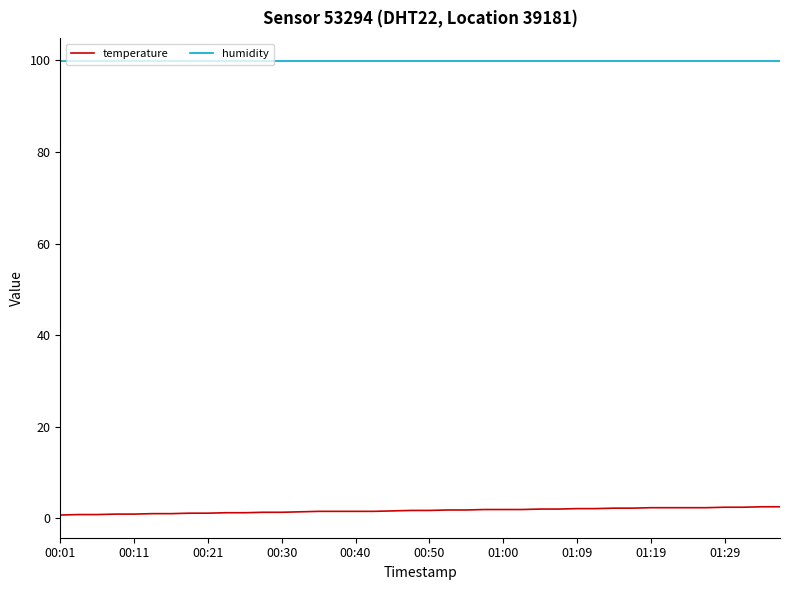

What is the smallest value displayed?

0.7